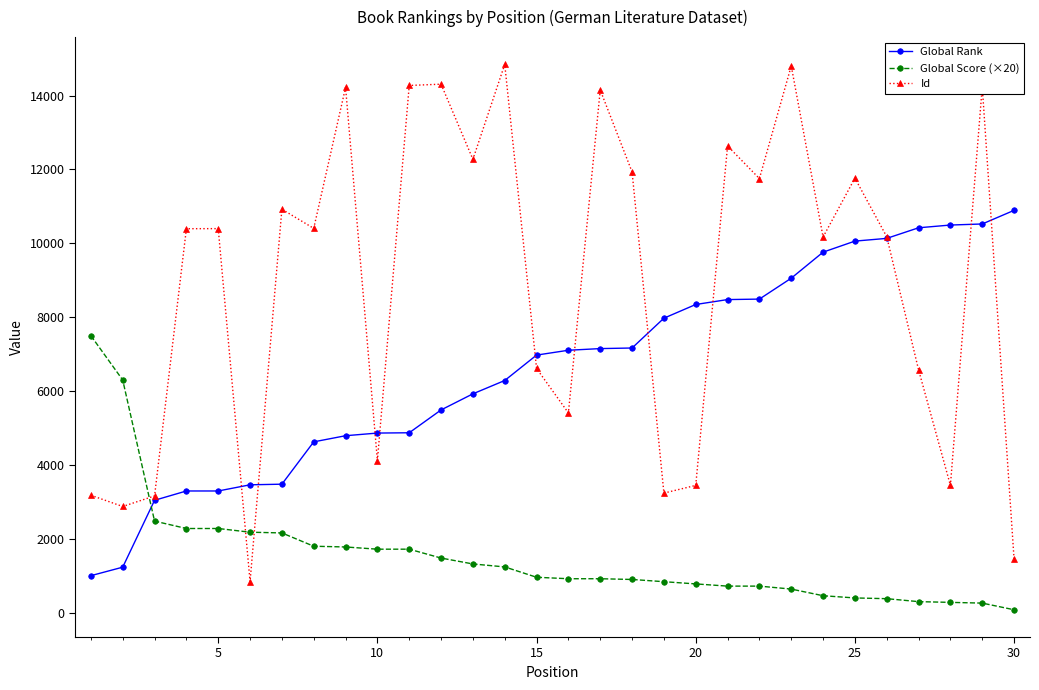

Which series has the widest spread of values?

Id